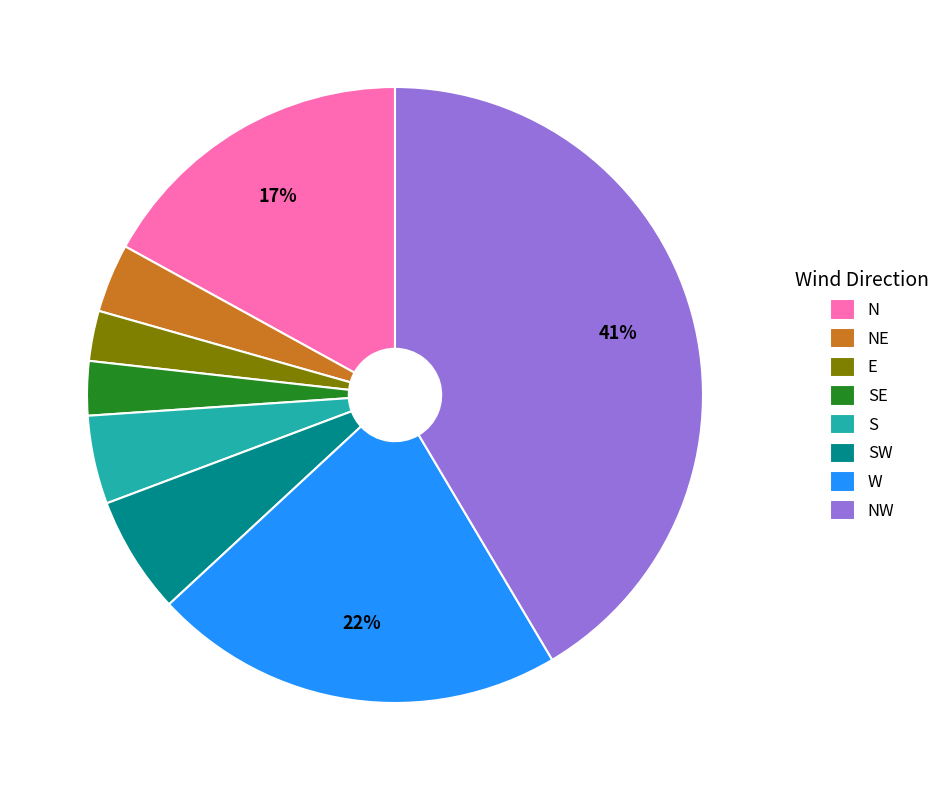

Combined, do SW and SE account for over 50%?

No